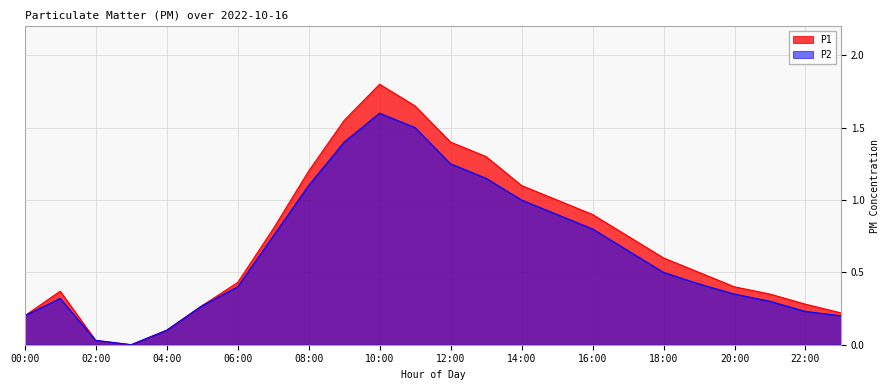

True or false: P2 and P1 cross at least once.

False